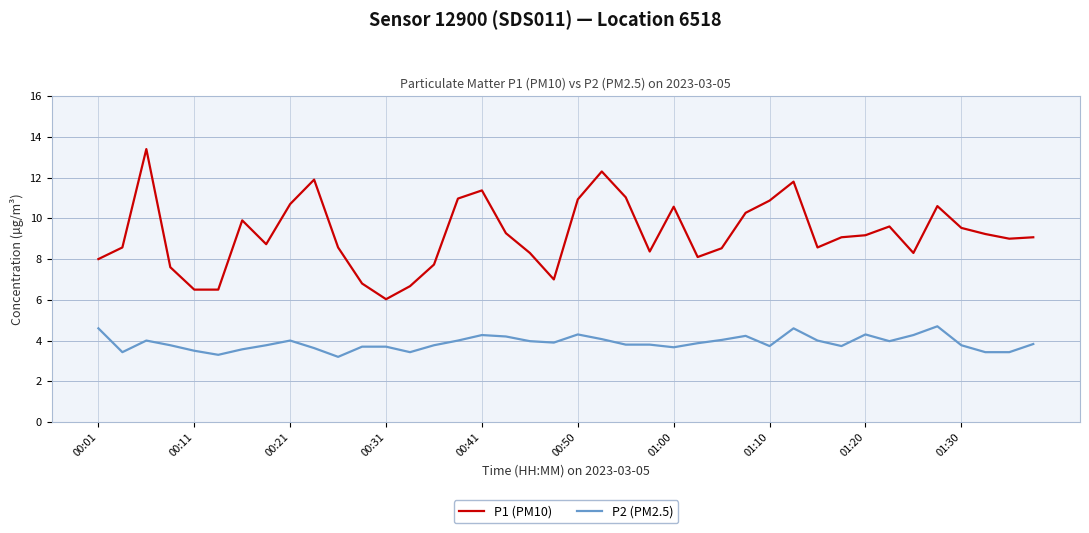

What is the greatest value displayed?

13.4